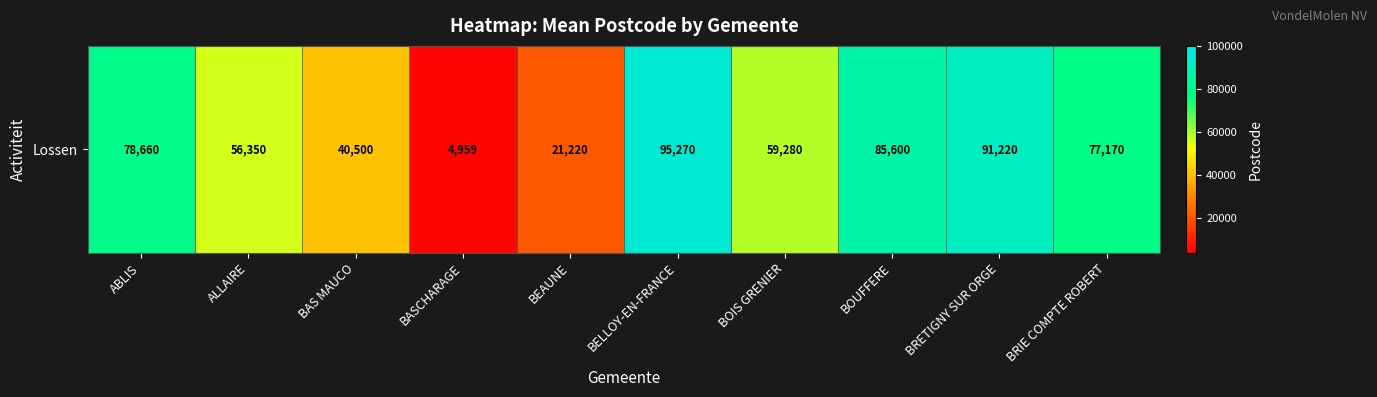

What is the sum of the values at BOUFFERE and ALLAIRE?

141950